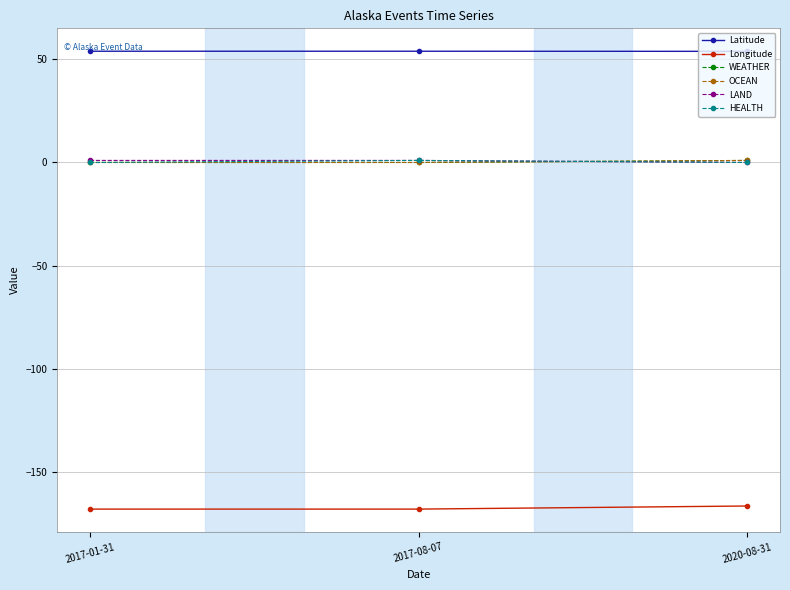

Does the chart have visible grid lines?

Yes